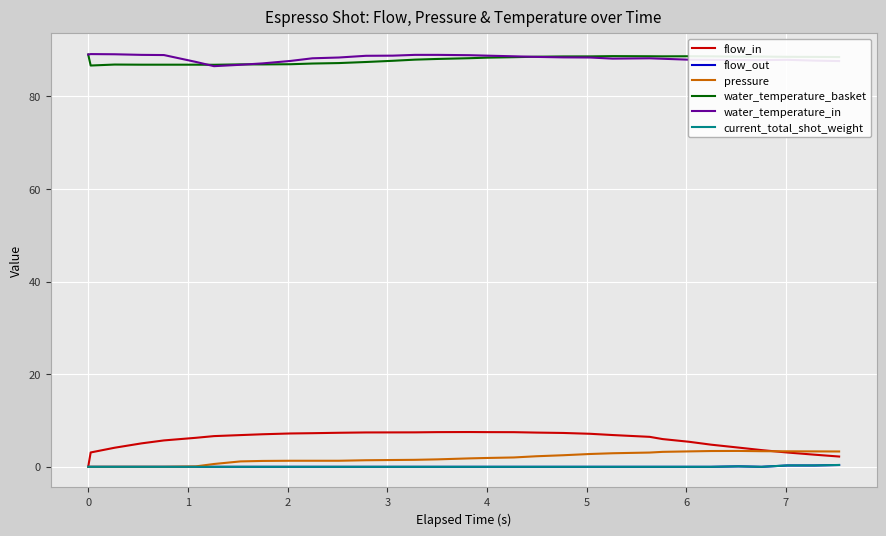

At how many categories does at least one series exceed 79?

32